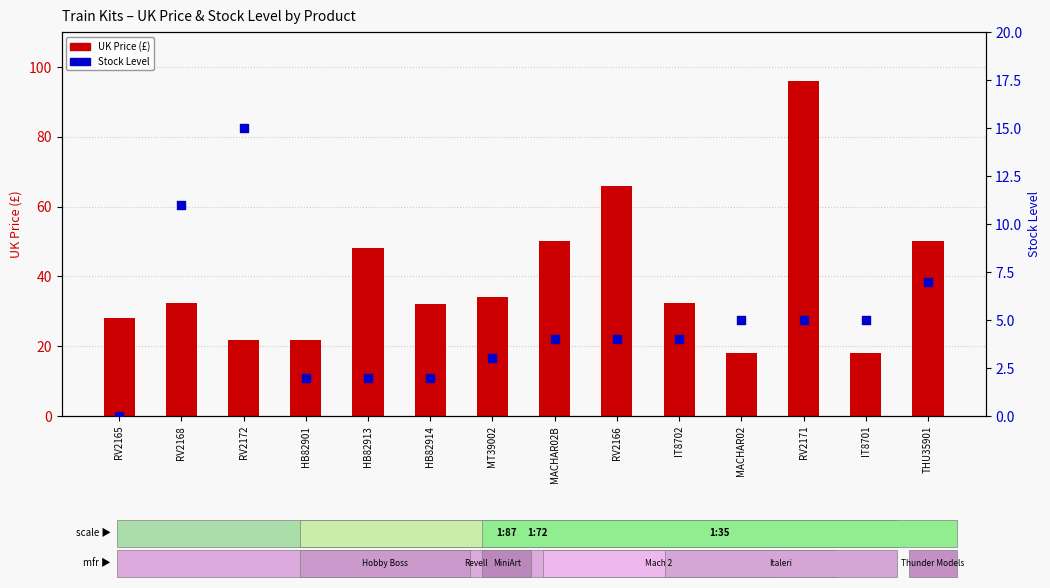

At which category is the sum across all series the highest?

RV2171